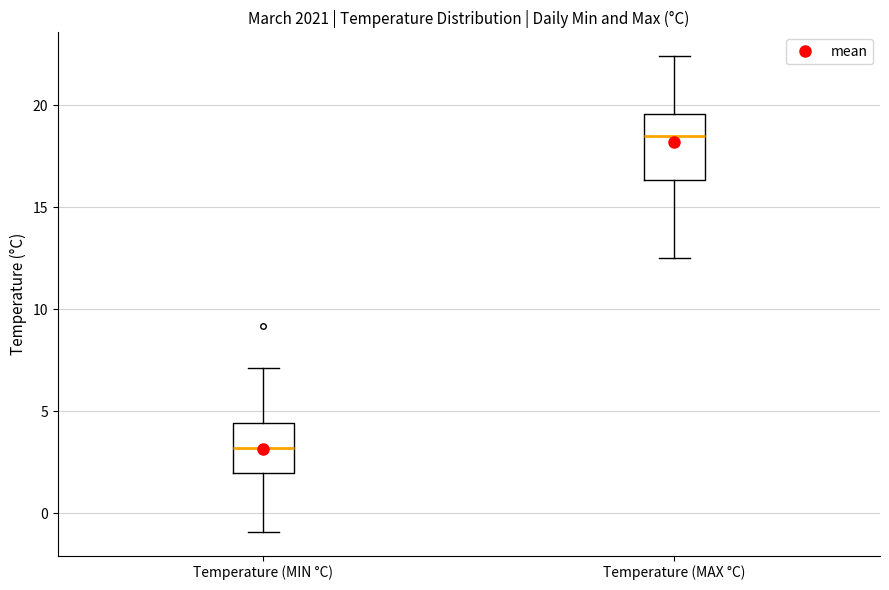

Which box's median line is the lowest?

Temperature (MIN °C)